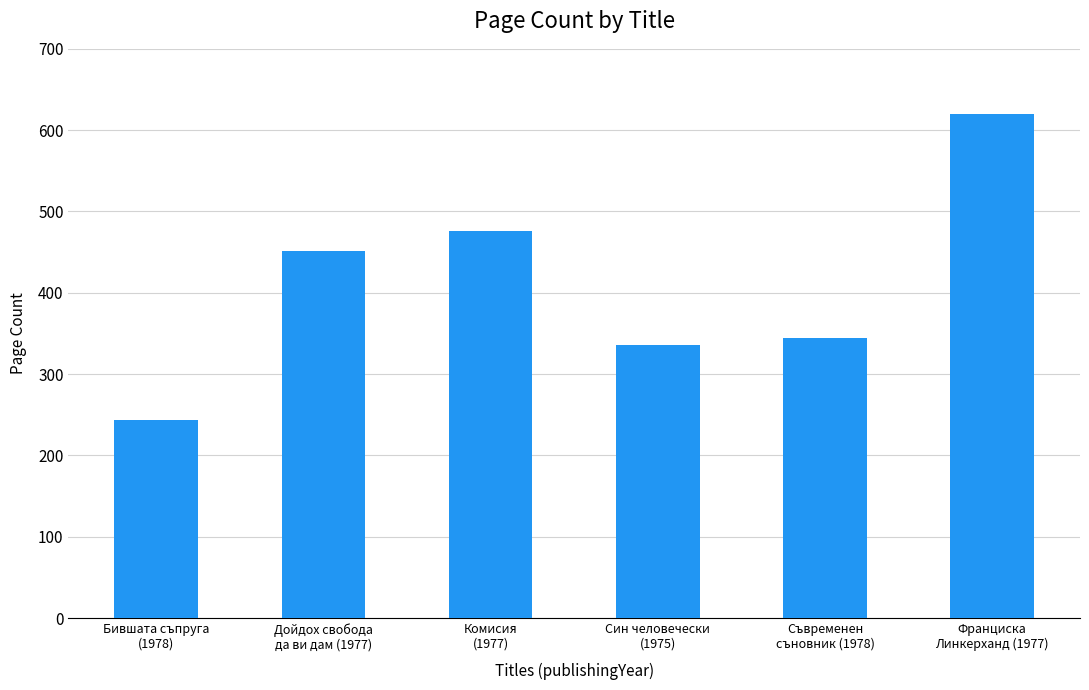

At which label is the value closest to 432?

Дойдох свобода
да ви дам (1977)